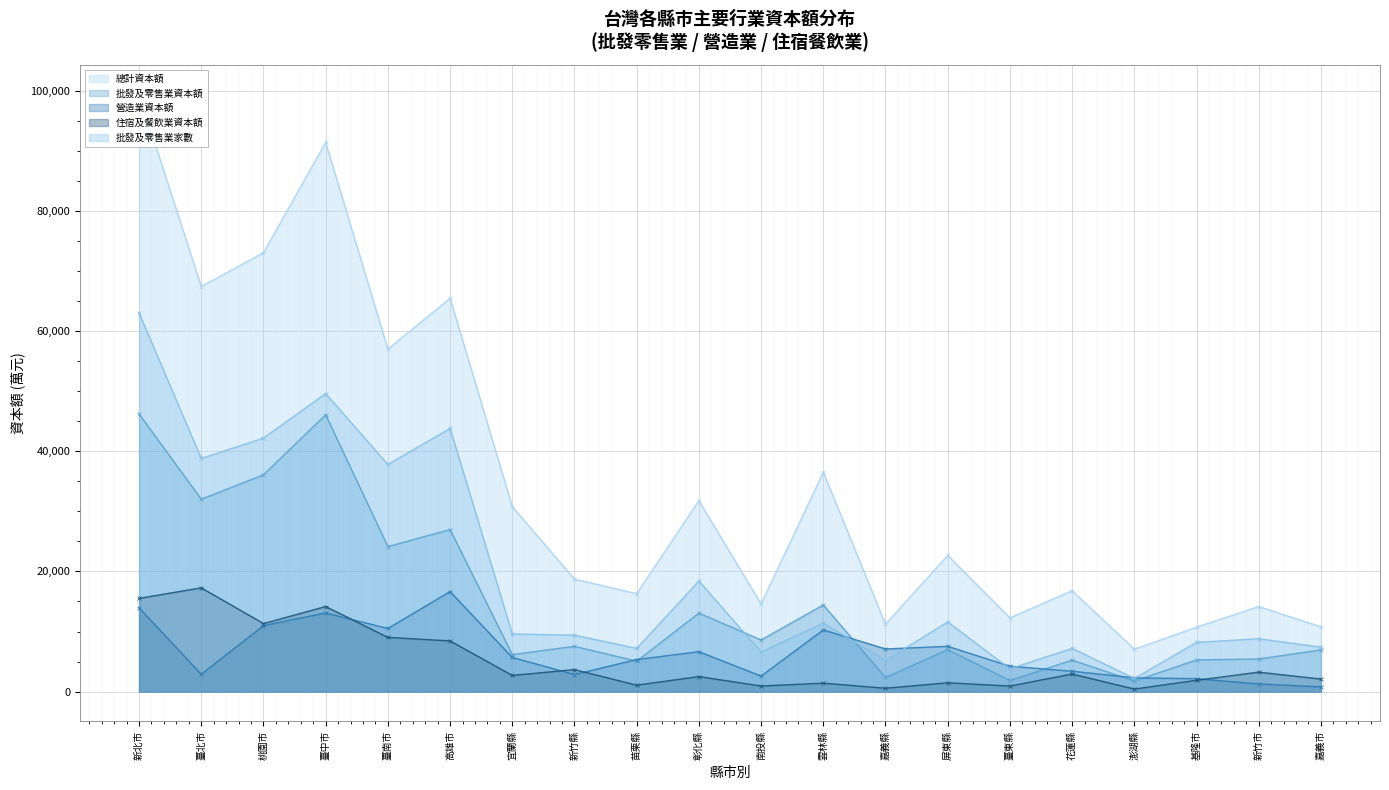

What position from the left is 臺南市?

5